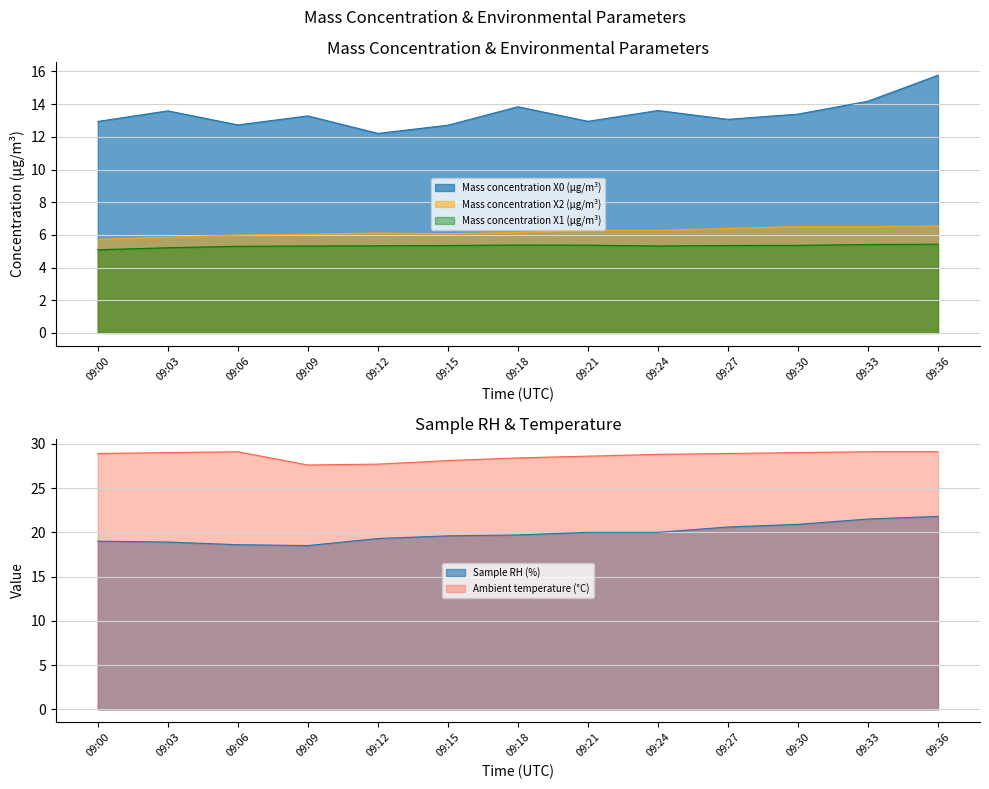

Rank the series by their maximum value, from lowest to highest.

Mass concentration X1 (μg/m³), Mass concentration X2 (μg/m³), Mass concentration X0 (μg/m³), Sample RH (%), Ambient temperature (°C)